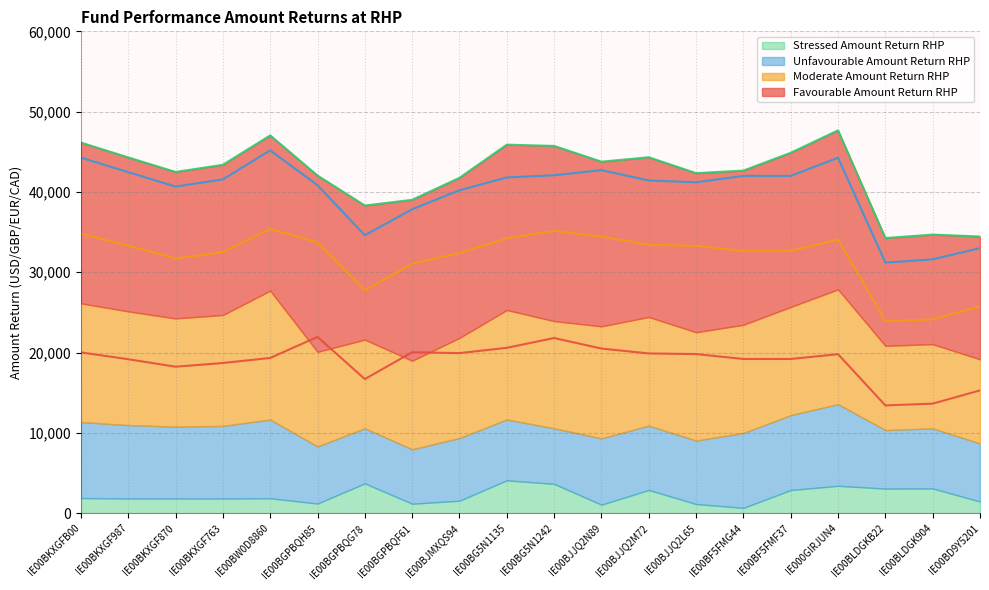

Where is the first local maximum for Unfavourable Amount Return RHP?

IE00BW0D8860